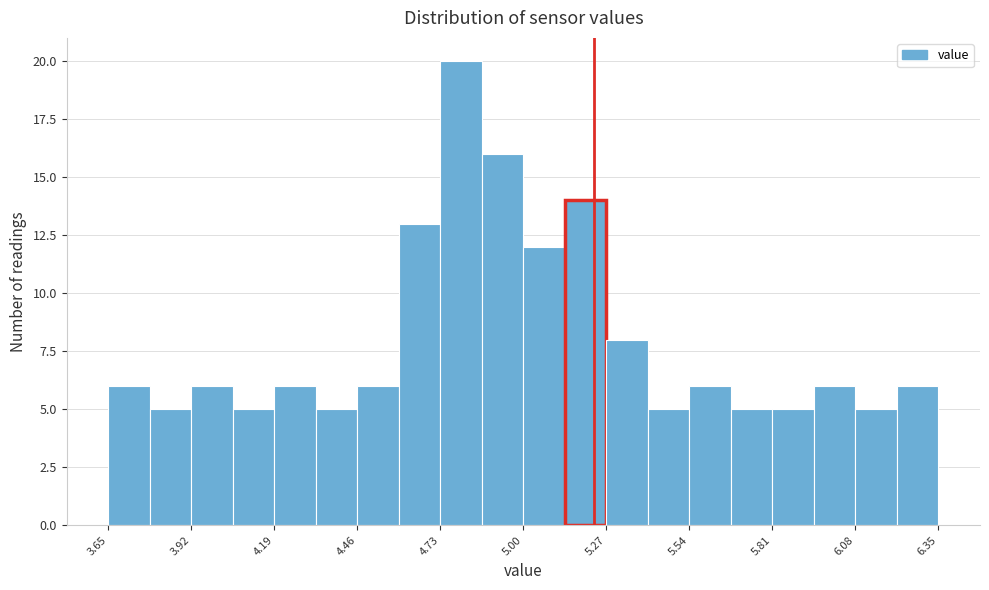

Around what value on the x-axis is the tallest bar? Give the approximate position of its centre, as read against the axis.

4.80